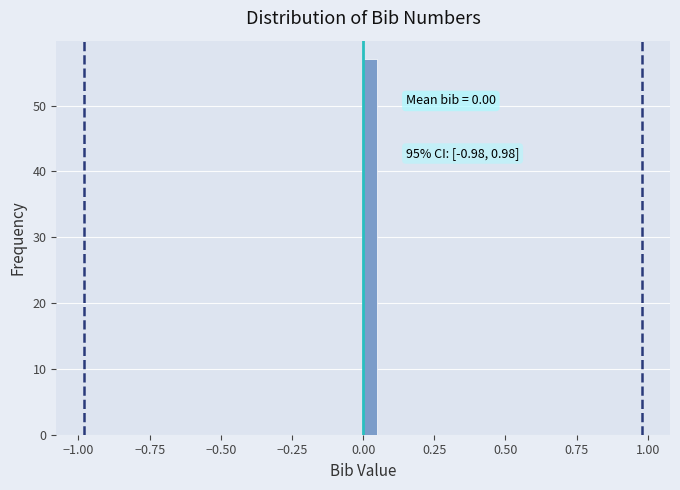

Around what value on the x-axis is the tallest bar? Give the approximate position of its centre, as read against the axis.

0.05